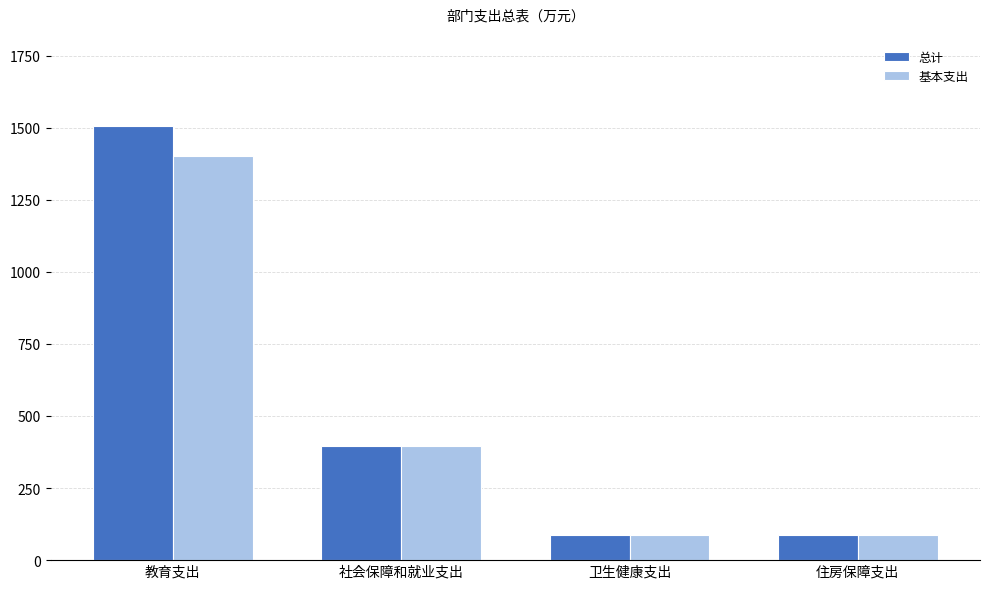

What is the difference between the maximum and minimum values in the 基本支出 series?

1315.4